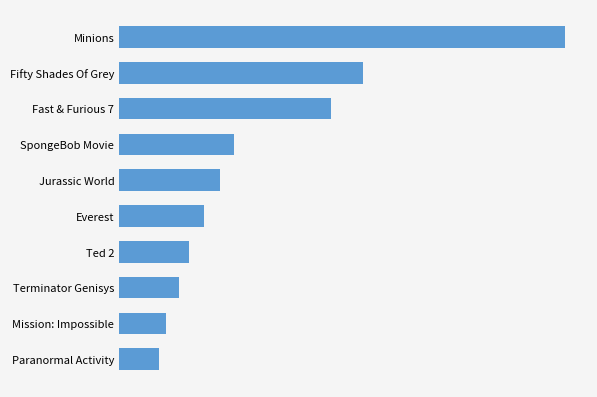

Are the bars horizontal?

Yes